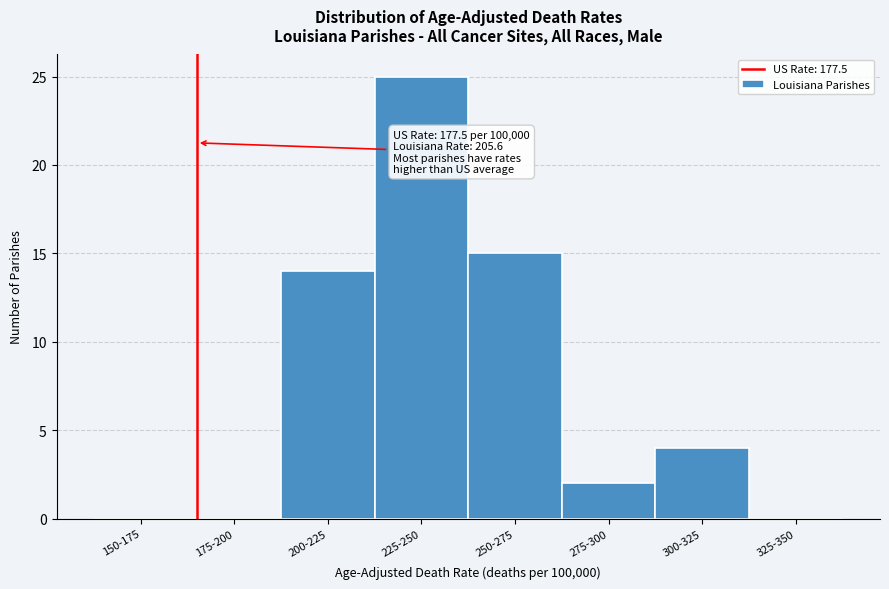

Reading left to right, extract all data points from this chart.

150-175=0	175-200=0	200-225=14	225-250=25	250-275=15	275-300=2	300-325=4	325-350=0